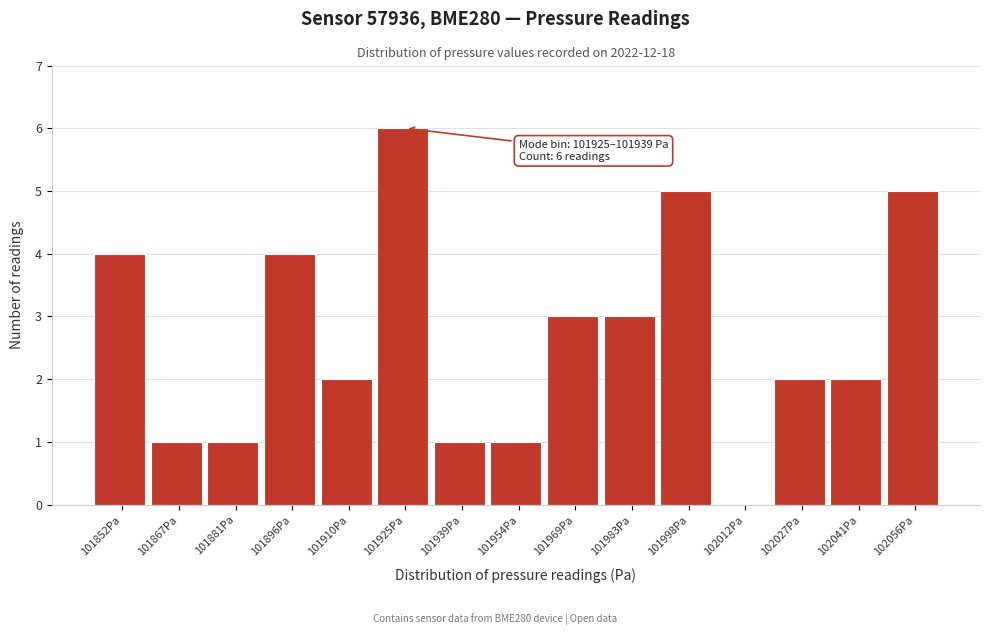

Reading right to left, what are all the values shown in this chart?

102056Pa=5	102041Pa=2	102027Pa=2	102012Pa=0	101998Pa=5	101983Pa=3	101969Pa=3	101954Pa=1	101939Pa=1	101925Pa=6	101910Pa=2	101896Pa=4	101881Pa=1	101867Pa=1	101852Pa=4